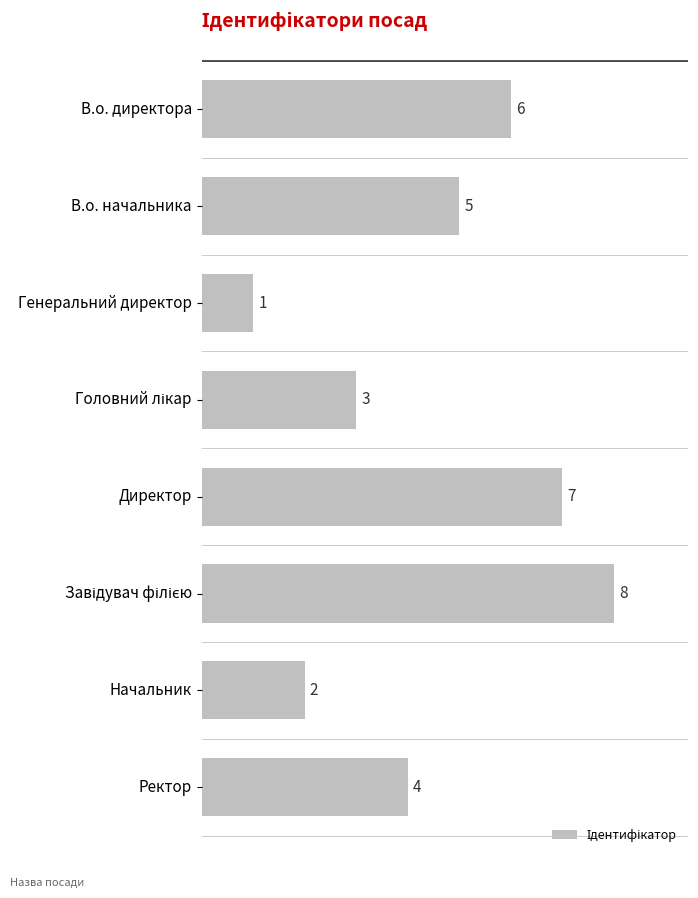

Reading top to bottom, list all the values displayed in this chart.

6	5	1	3	7	8	2	4